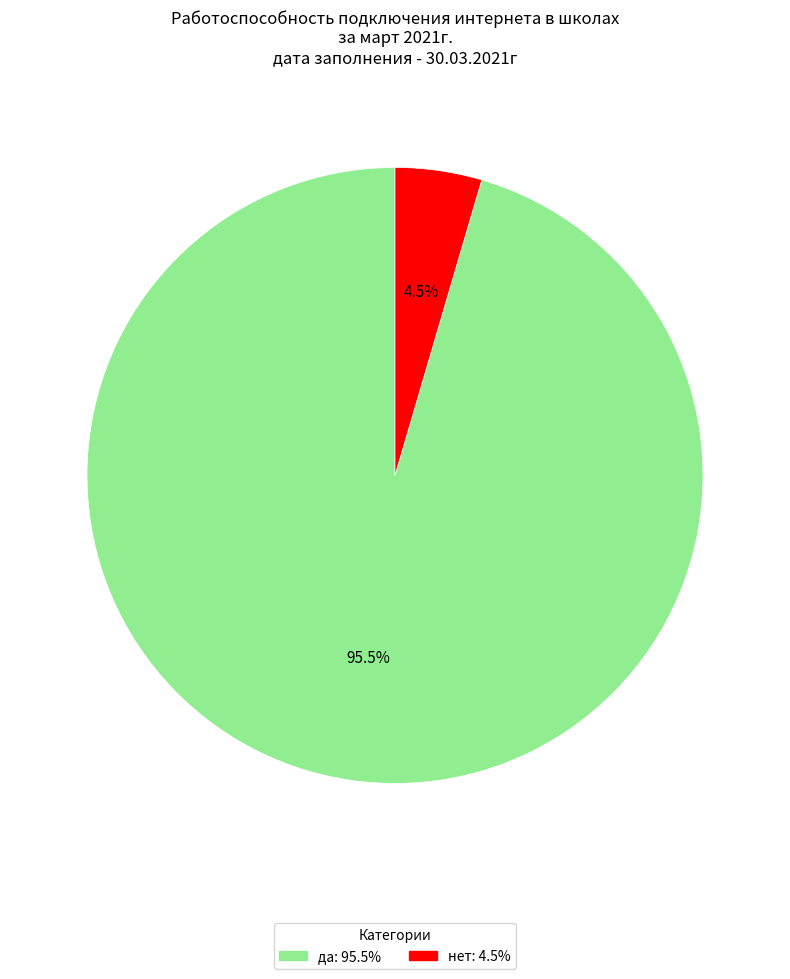

To the nearest percent, what is the average slice percentage?

50%